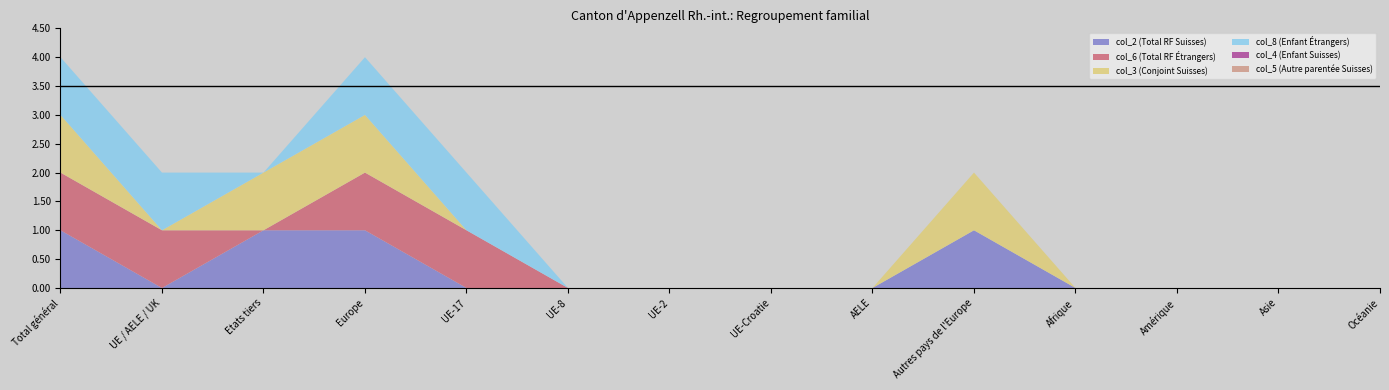

Reading left to right, what are all the values shown in this chart?

col_2 (Total RF Suisses): Total général=1	UE / AELE / UK=0	Etats tiers=1	Europe=1	UE-17=0	UE-8=0	UE-2=0	UE-Croatie=0	AELE=0	Autres pays de l'Europe=1	Afrique=0	Amérique=0	Asie=0	Océanie=0
col_6 (Total RF Étrangers): Total général=1	UE / AELE / UK=1	Etats tiers=0	Europe=1	UE-17=1	UE-8=0	UE-2=0	UE-Croatie=0	AELE=0	Autres pays de l'Europe=0	Afrique=0	Amérique=0	Asie=0	Océanie=0
col_3 (Conjoint Suisses): Total général=1	UE / AELE / UK=0	Etats tiers=1	Europe=1	UE-17=0	UE-8=0	UE-2=0	UE-Croatie=0	AELE=0	Autres pays de l'Europe=1	Afrique=0	Amérique=0	Asie=0	Océanie=0
col_8 (Enfant Étrangers): Total général=1	UE / AELE / UK=1	Etats tiers=0	Europe=1	UE-17=1	UE-8=0	UE-2=0	UE-Croatie=0	AELE=0	Autres pays de l'Europe=0	Afrique=0	Amérique=0	Asie=0	Océanie=0
col_4 (Enfant Suisses): Total général=0	UE / AELE / UK=0	Etats tiers=0	Europe=0	UE-17=0	UE-8=0	UE-2=0	UE-Croatie=0	AELE=0	Autres pays de l'Europe=0	Afrique=0	Amérique=0	Asie=0	Océanie=0
col_5 (Autre parentée Suisses): Total général=0	UE / AELE / UK=0	Etats tiers=0	Europe=0	UE-17=0	UE-8=0	UE-2=0	UE-Croatie=0	AELE=0	Autres pays de l'Europe=0	Afrique=0	Amérique=0	Asie=0	Océanie=0